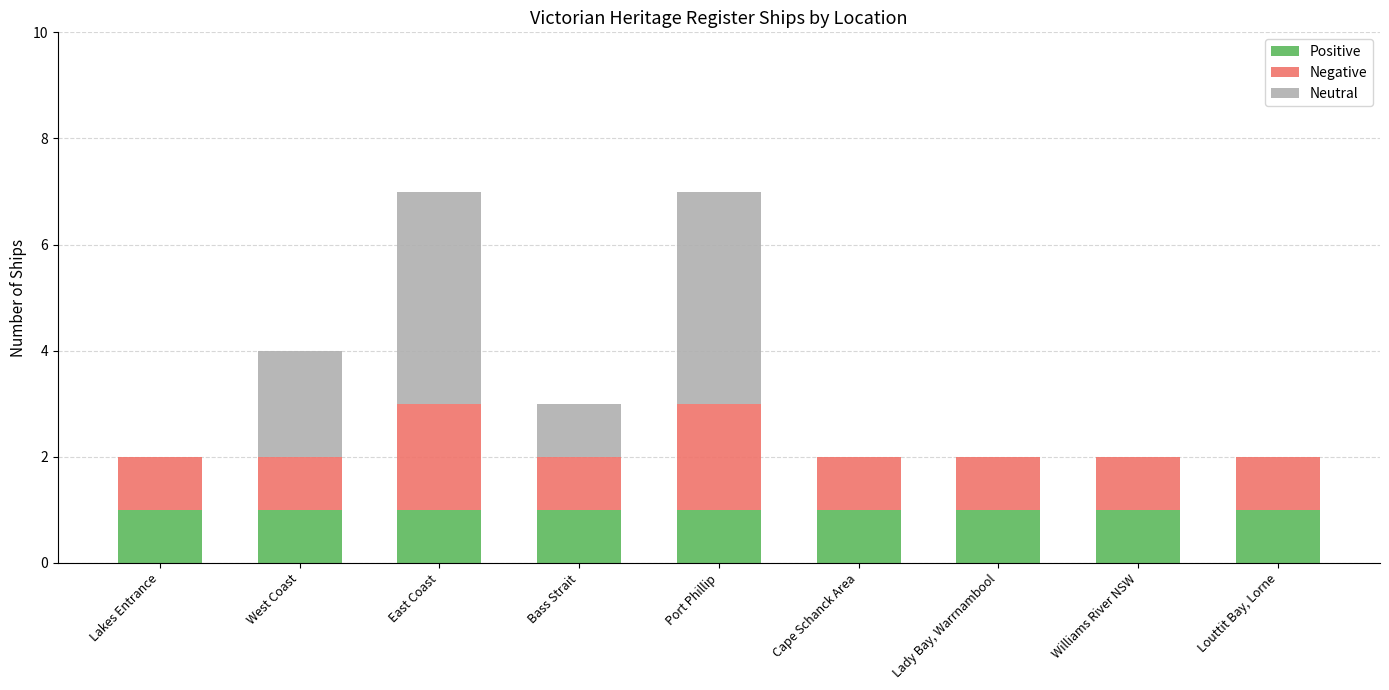

True or false: Positive has a value of 2 at East Coast.

False